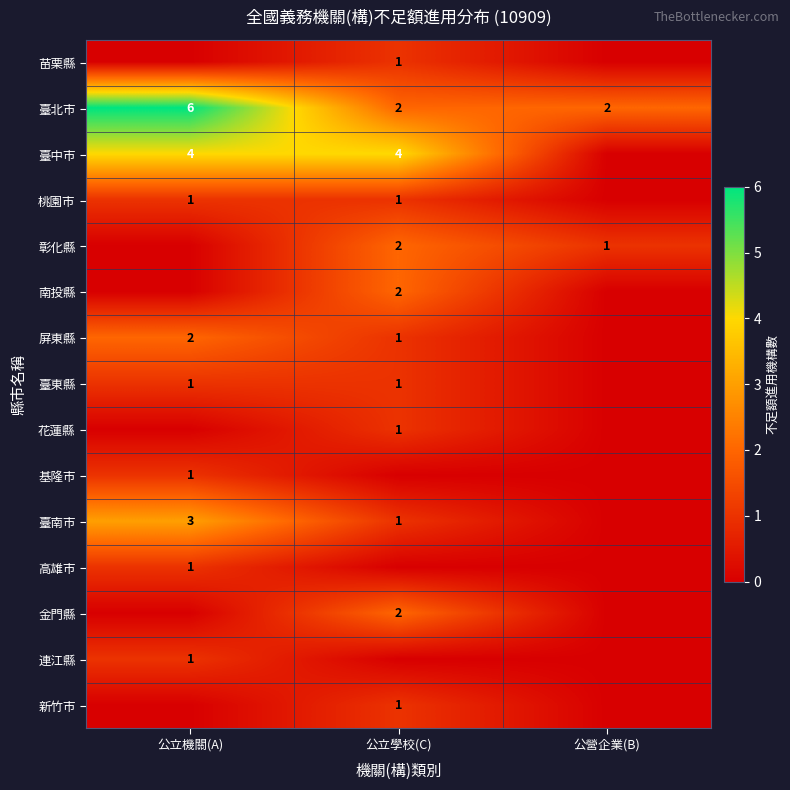

Which category has the highest value across all series?

公立機關(A)